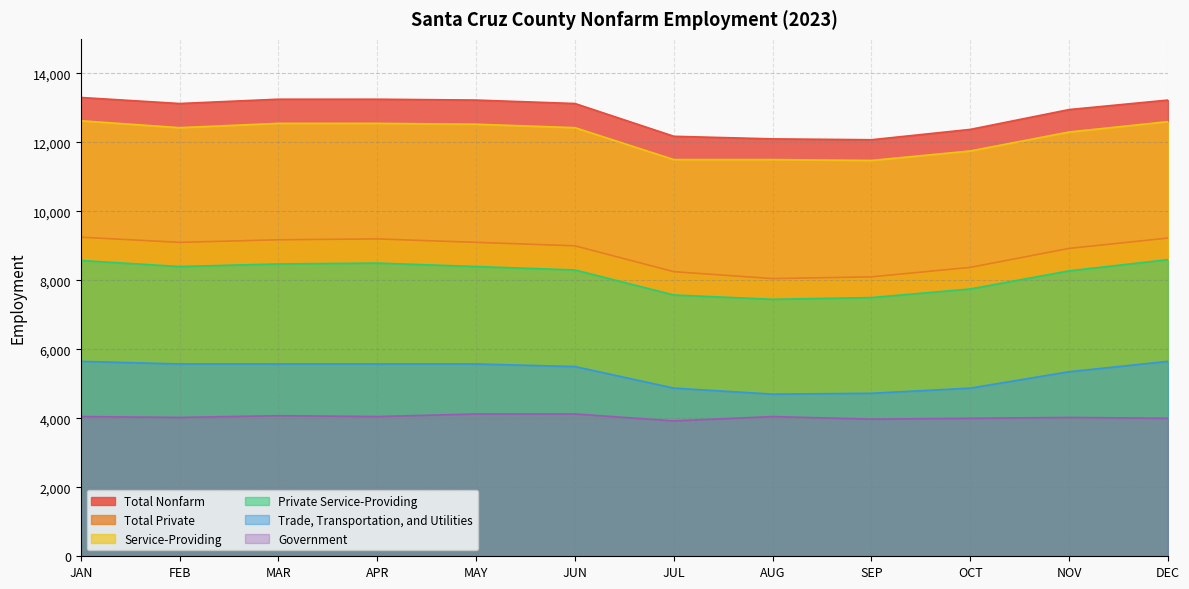

How many data points in Government are less than 4050?

6